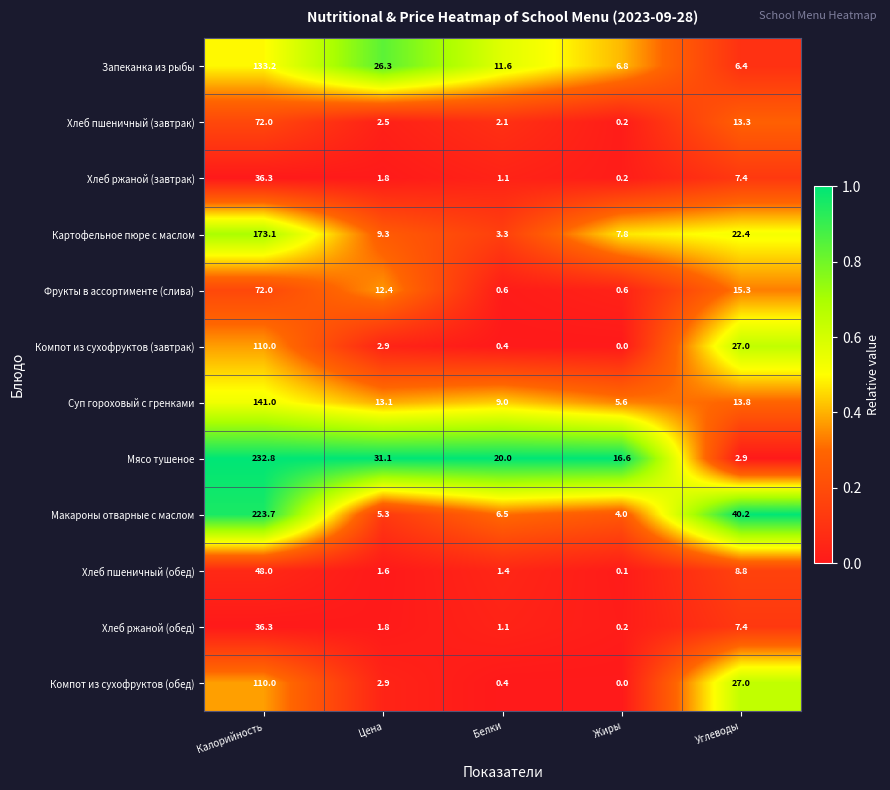

Which series has the widest spread of values?

Мясо тушеное